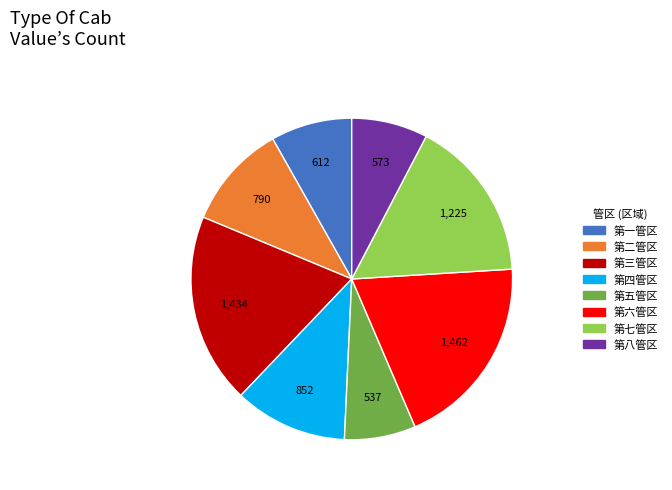

True or false: 第三管区 accounts for 19% of the total.

True